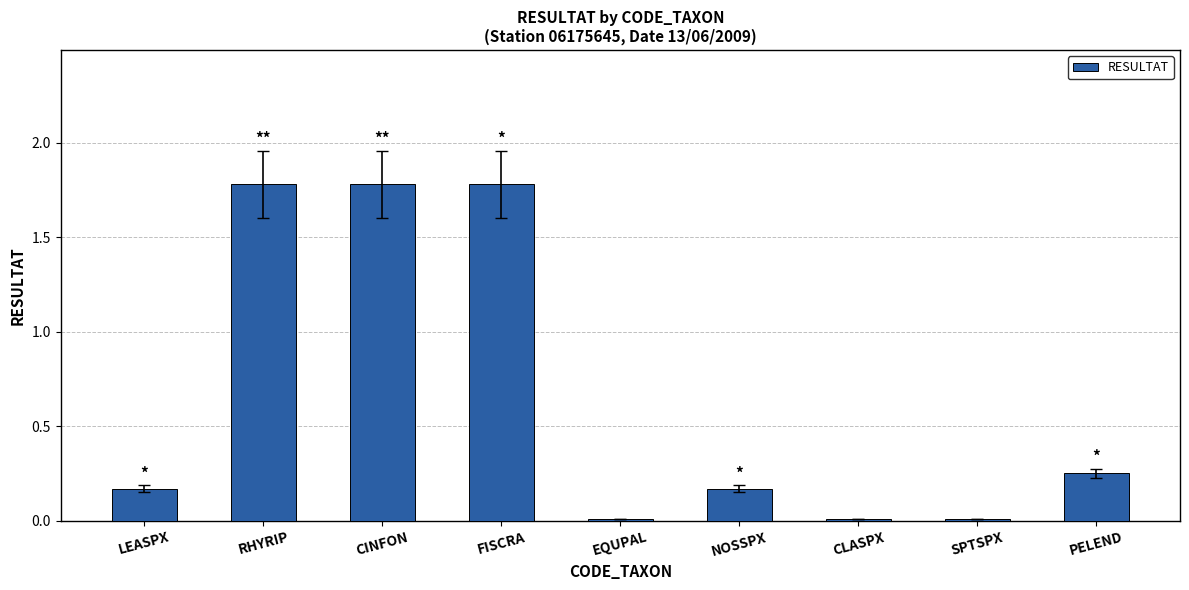

True or false: the data shows 0.3 at NOSSPX.

False